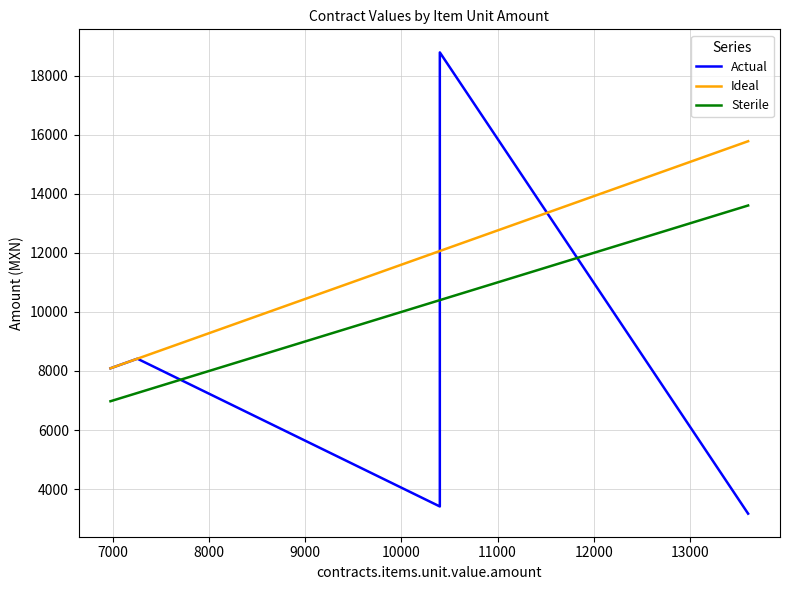

At how many categories does at least one series exceed 11778?

3